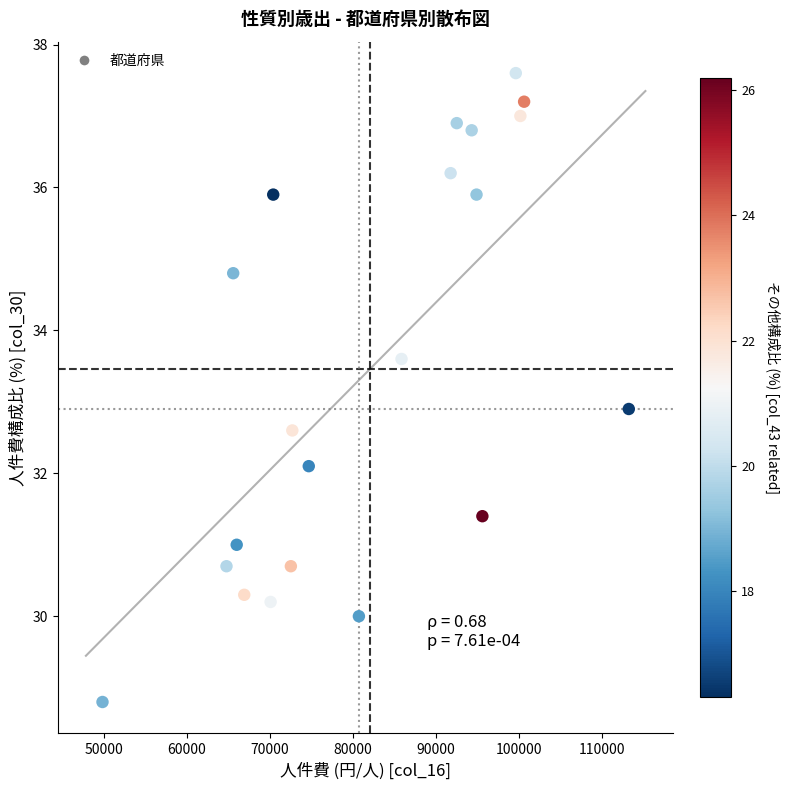

What Y value in the scatter plot is closest to 33?

32.9